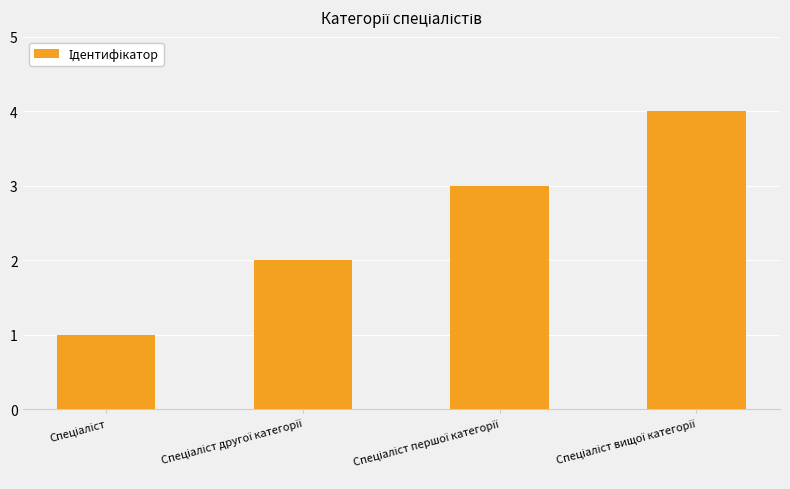

What is the value of the 2nd bar from the left?

2